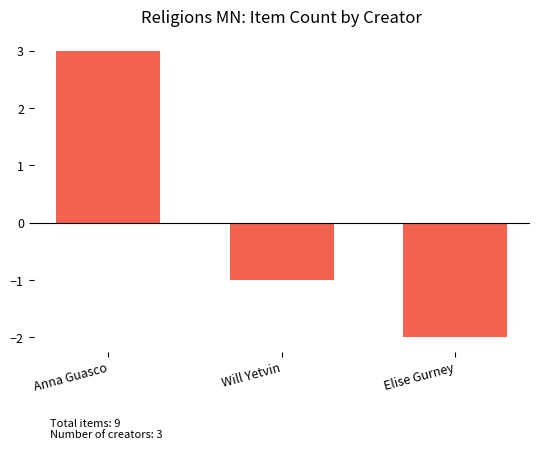

Is it true that the value at Elise Gurney is -1?

False